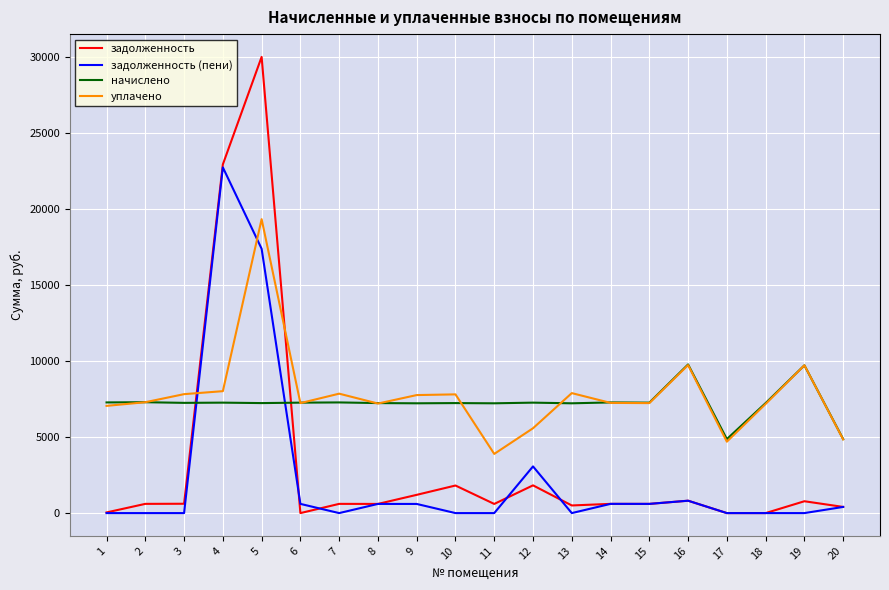

The задолженность (пени) series shows 0.0 at 3. True or false?

True